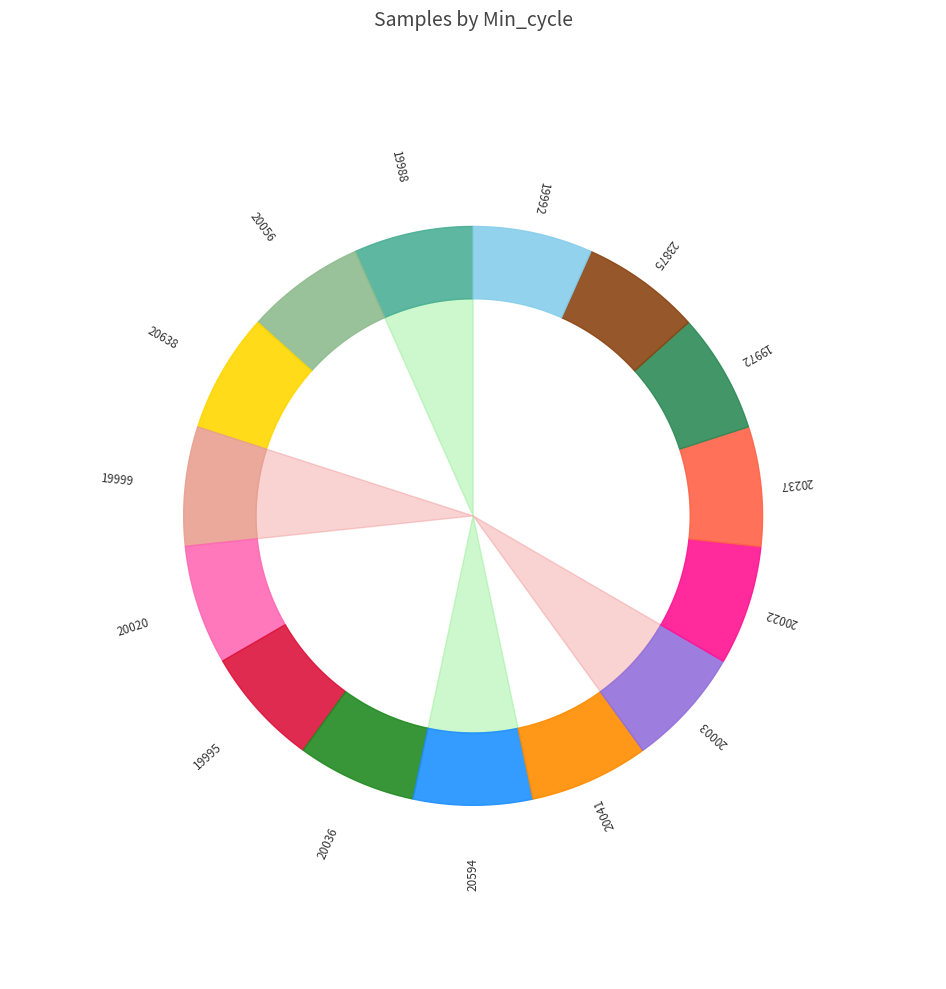

Rank the categories by value from highest to lowest.

20020, 20056, 20638, 19988, 19972, 20022, 19992, 20237, 23875, 19995, 19999, 20594, 20003, 20041, 20036